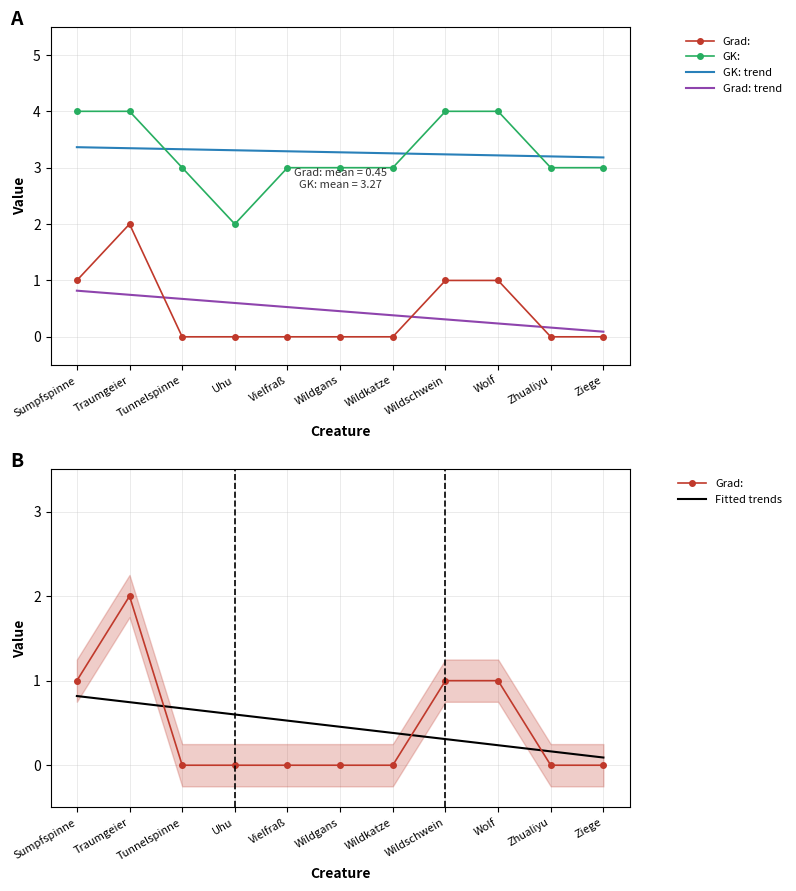

What is the value of the GK: point at the 10th from the left?

3.0